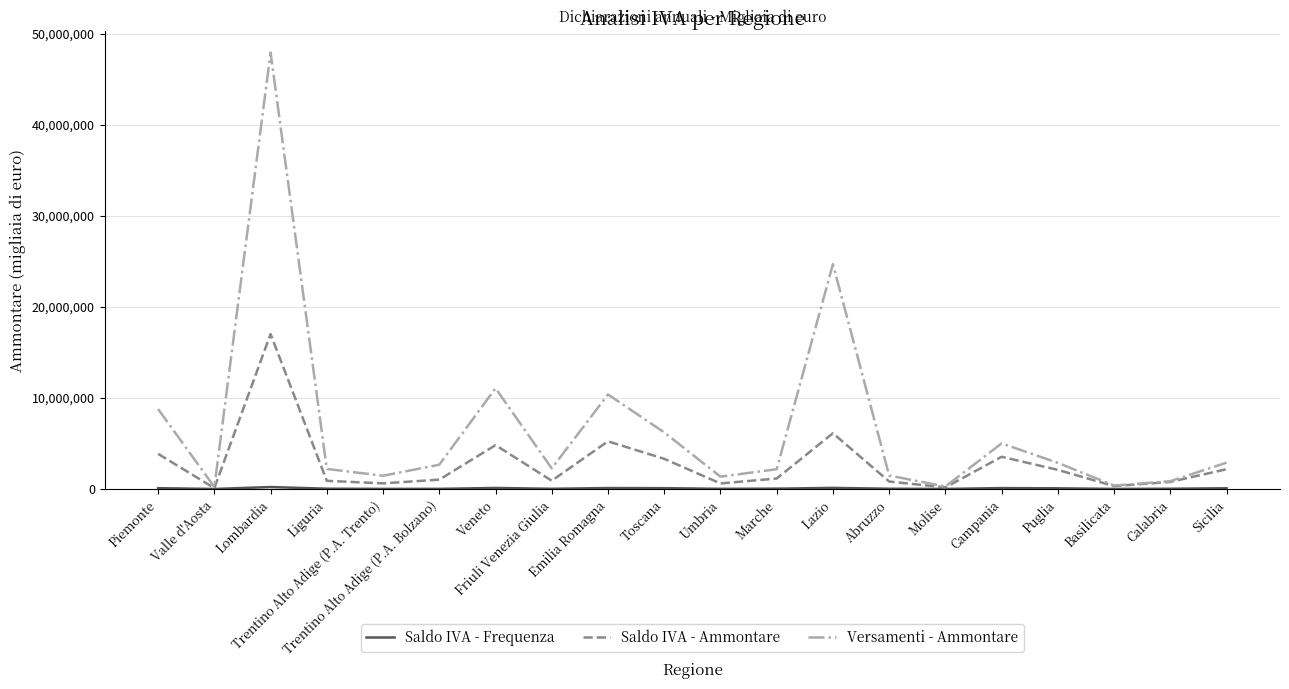

What is the highest value of the Versamenti - Ammontare series?

47913387